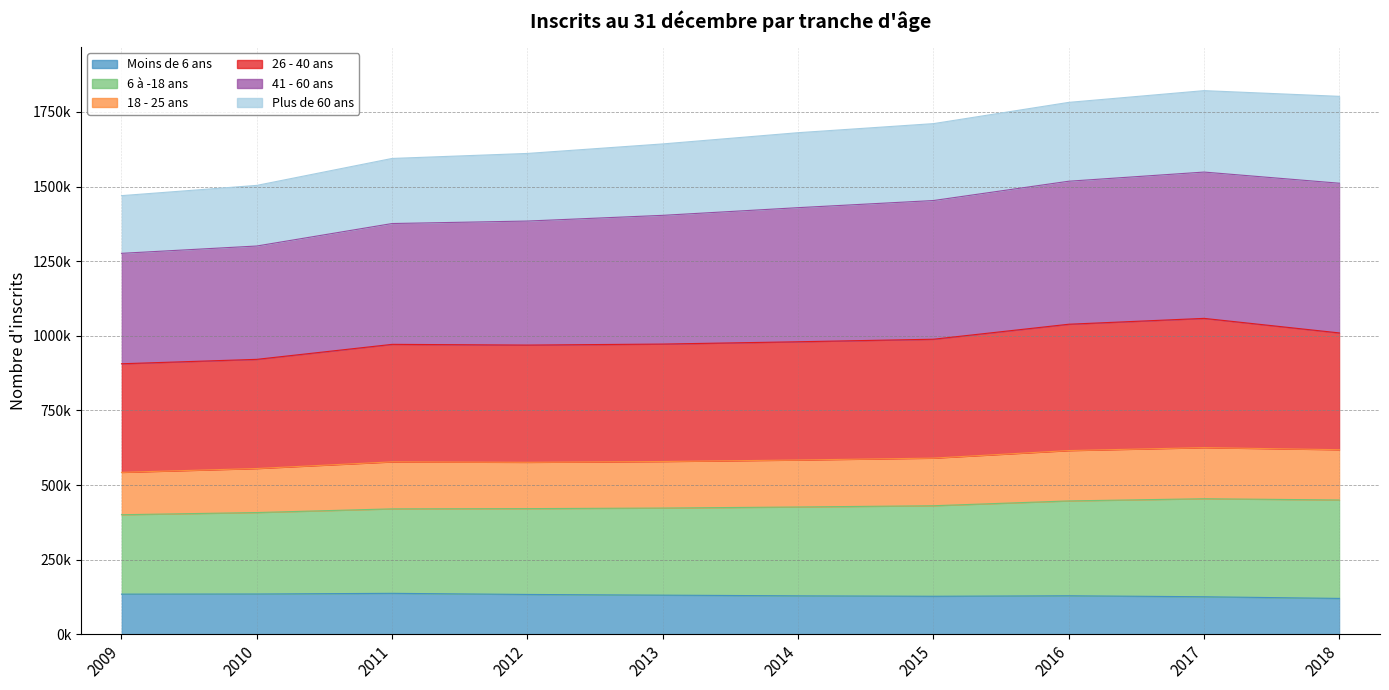

Which category has the highest value in the 41 - 60 ans series?

2017